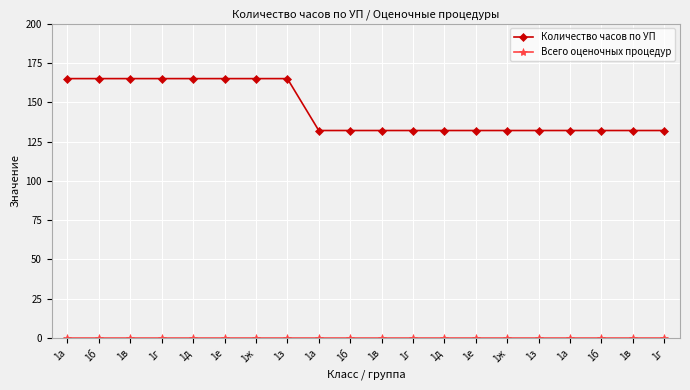

Which series has the largest range (max minus min)?

Количество часов по УП